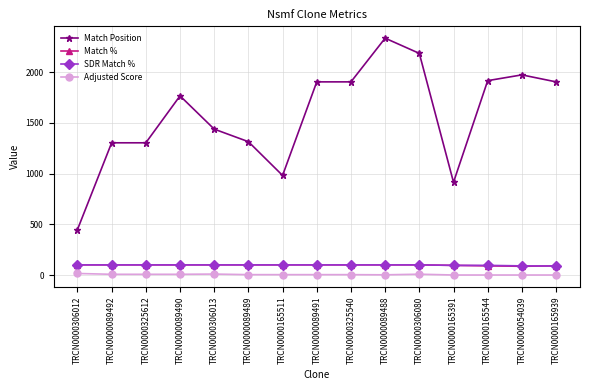

What are all the series names shown in the legend?

Match Position, Match %, SDR Match %, Adjusted Score